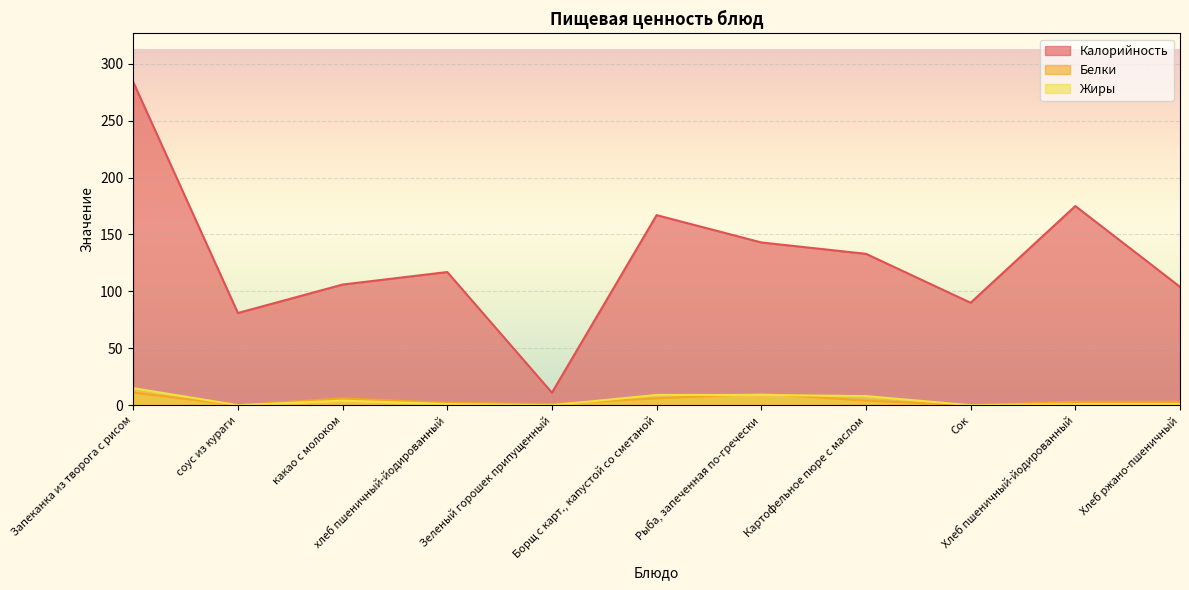

What is the maximum value shown in the chart?

284